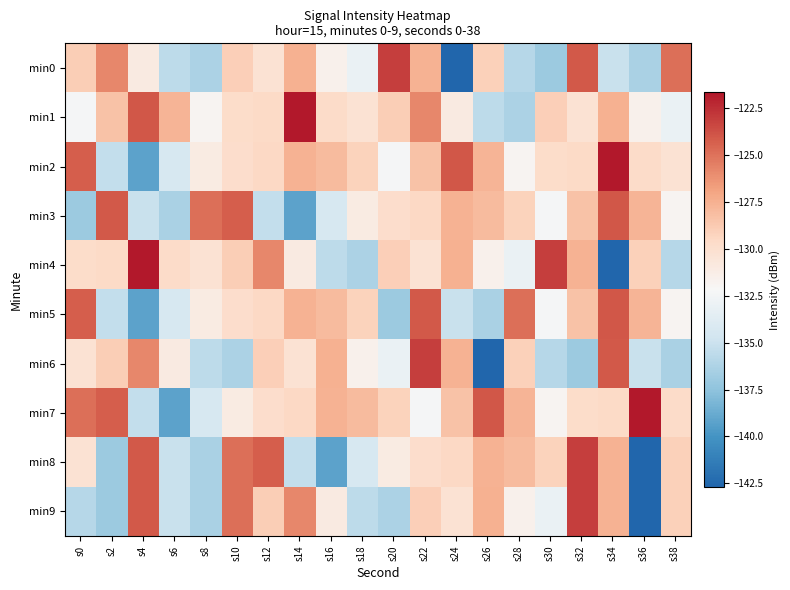

What is the spread (max minus min) of values at s6?

11.6